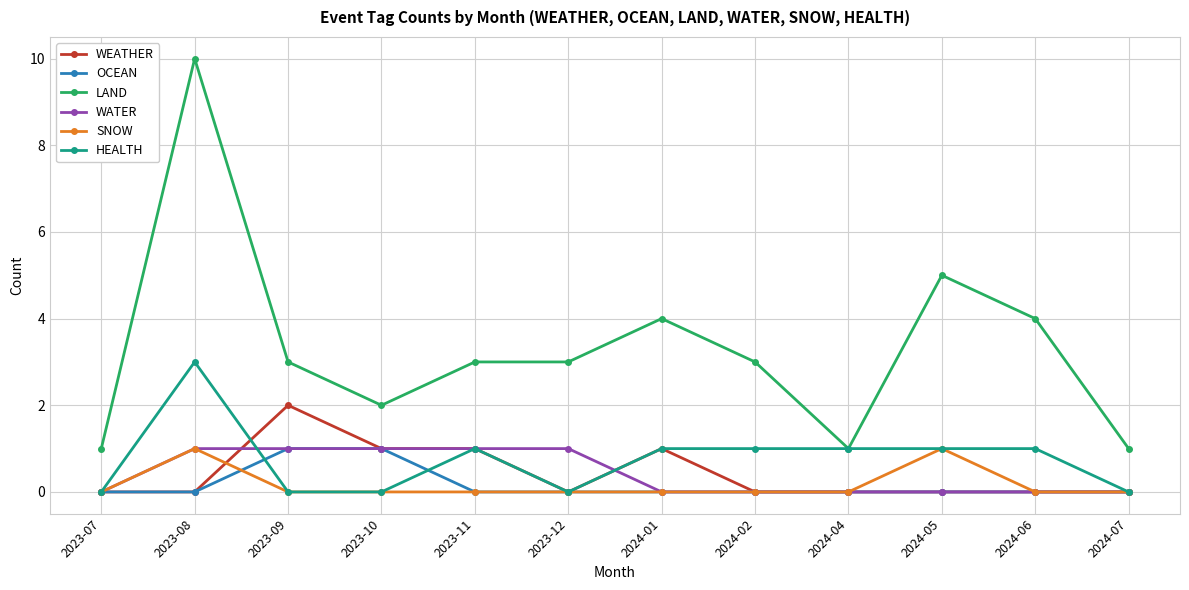

How many data points does each series have?

12